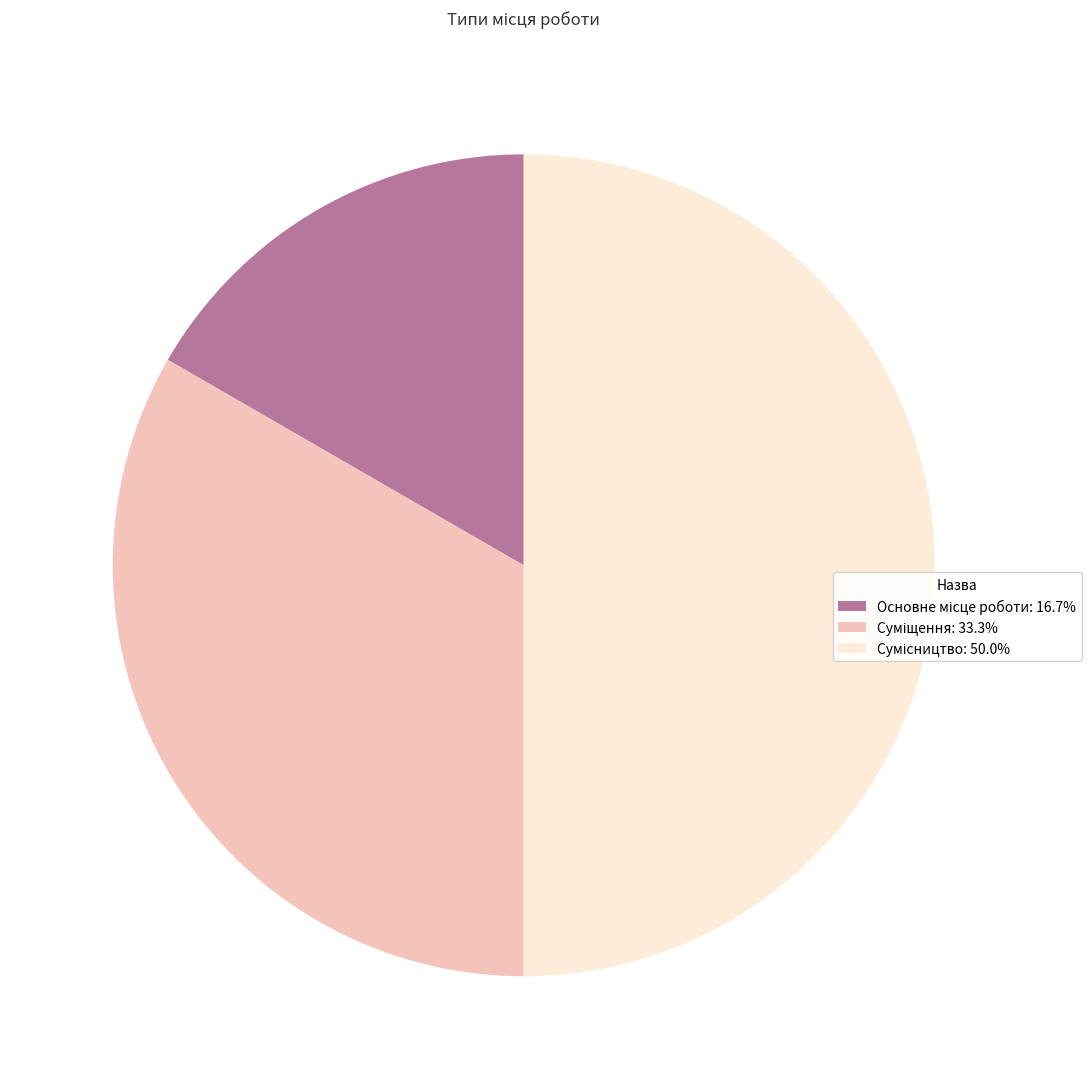

How many slices are in this pie chart?

3